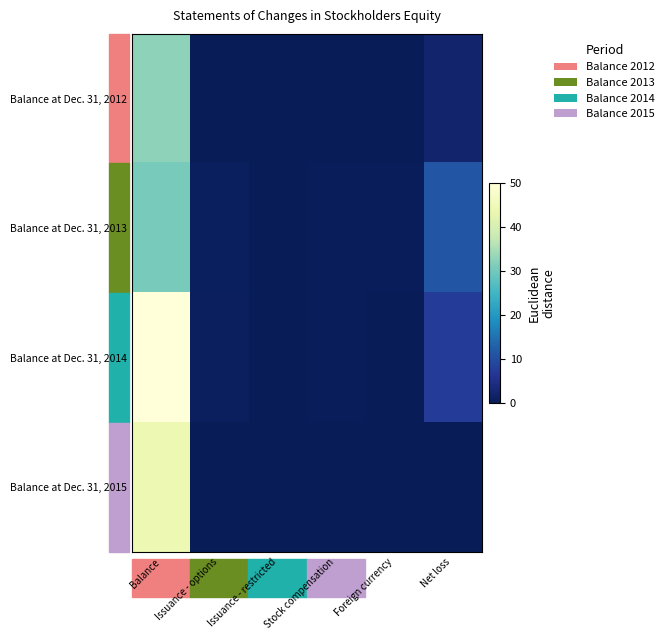

How many categories are shown in the chart?

6